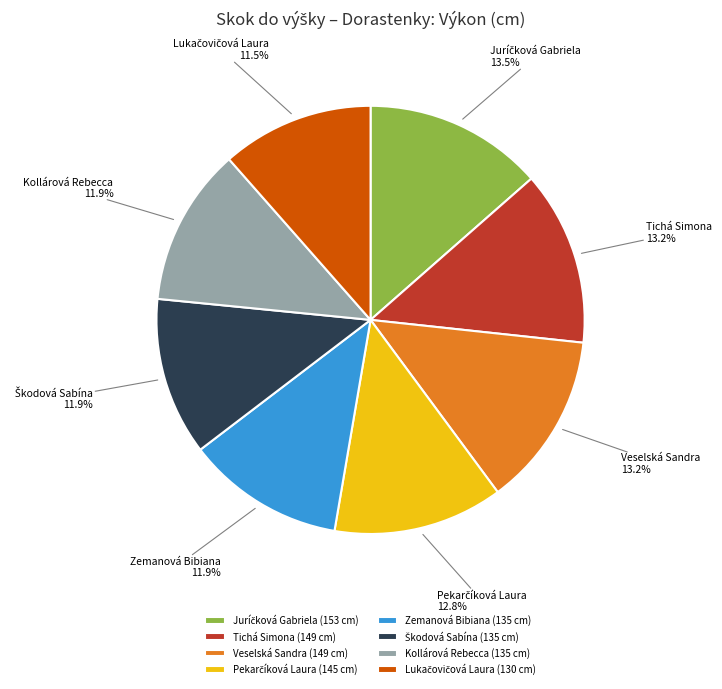

To the nearest percent, what is the combined percentage of Tichá Simona and Kollárová Rebecca?

25%